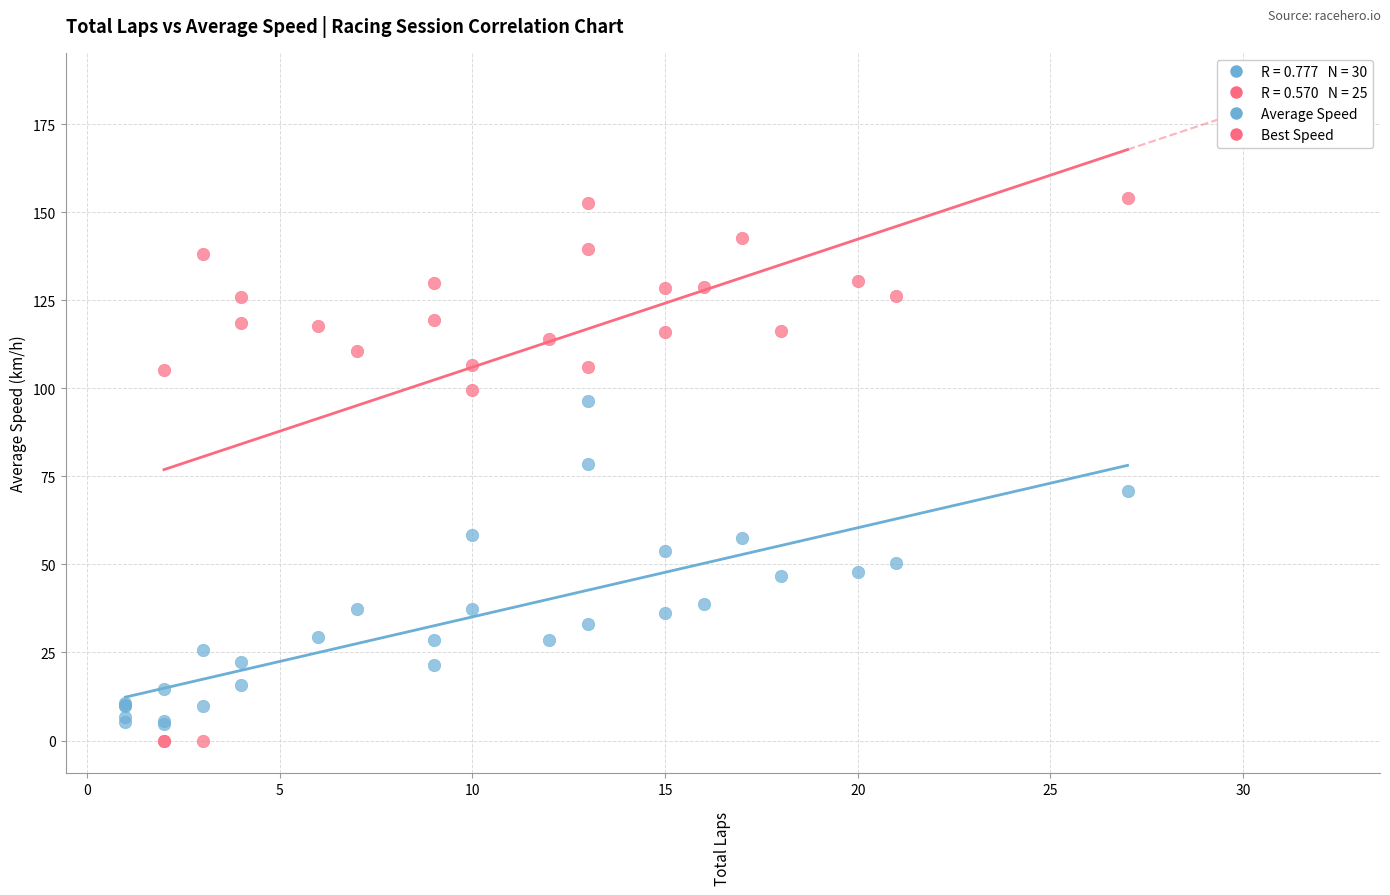

Which series has the widest spread of Y values?

Best Speed